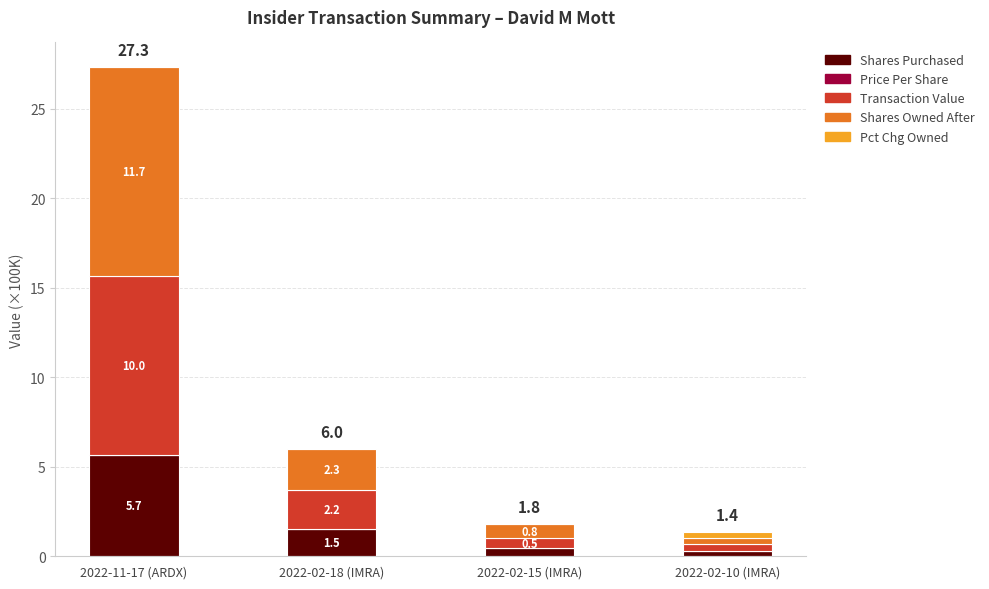

What is the sum of all Shares Purchased values?

8.0